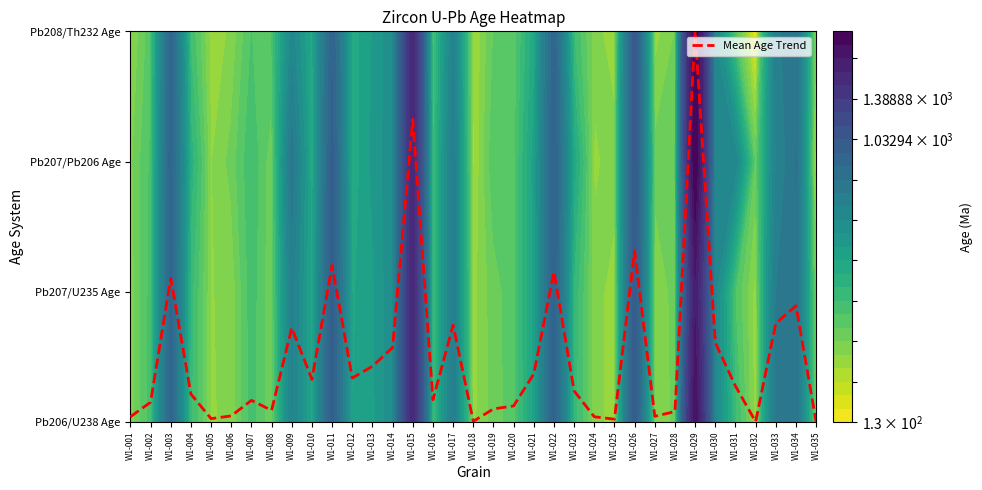

Count the number of categories in the chart.

35